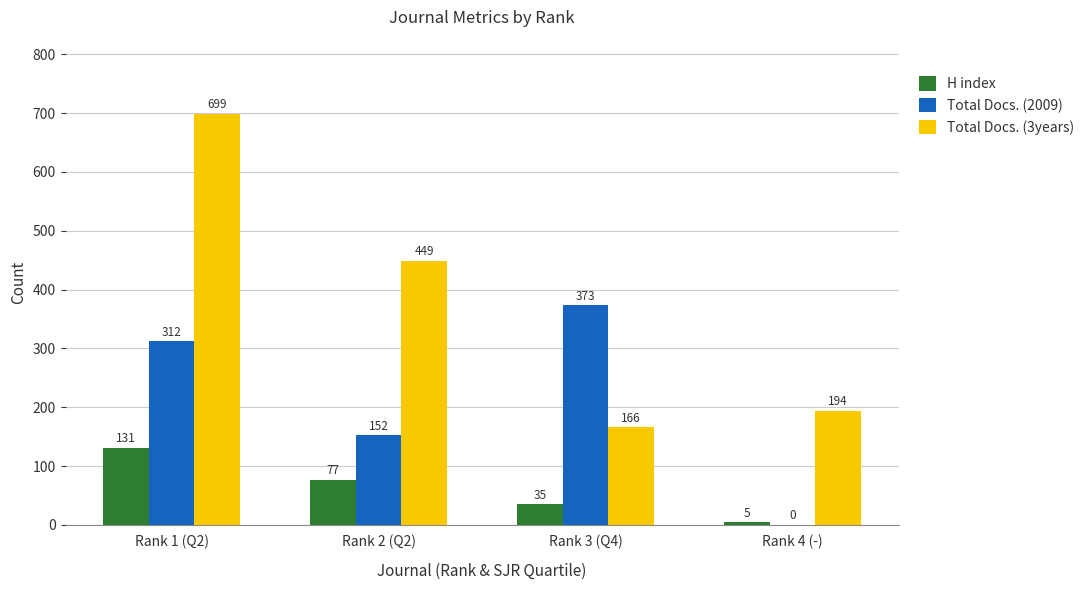

True or false: Total Docs. (2009) has a value of 312 at Rank 1 (Q2).

True